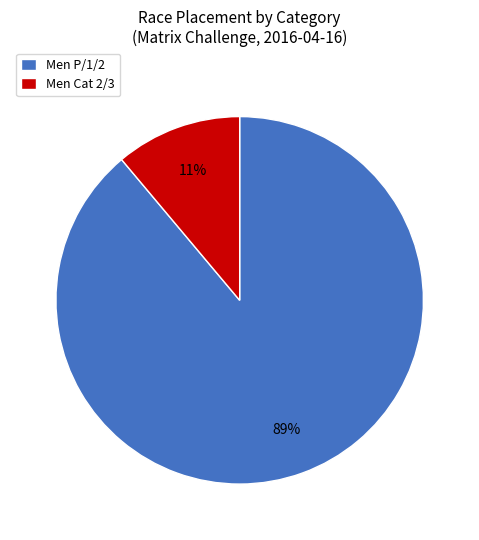

Which has a higher value, Men P/1/2 or Men Cat 2/3?

Men P/1/2